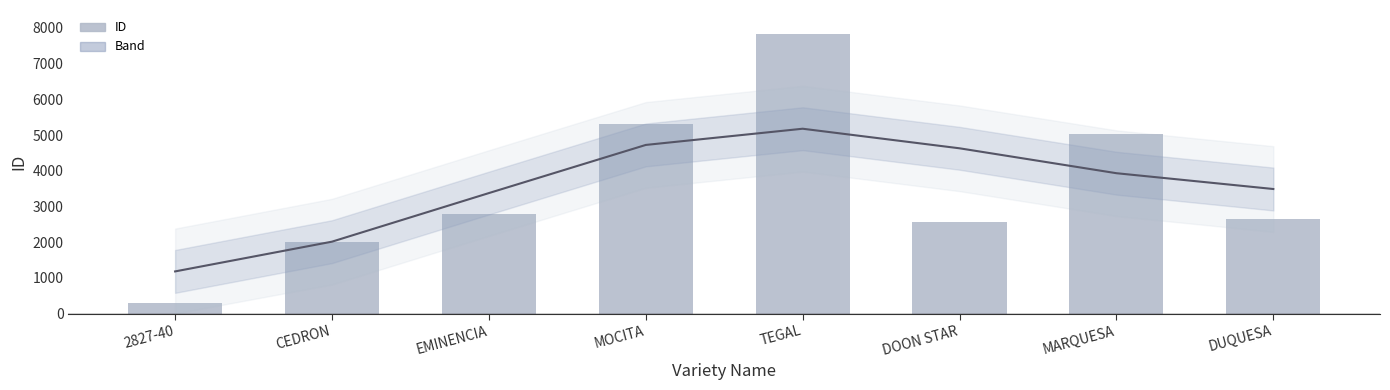

Is the value of Smoothed ID at DUQUESA greater than the value of ID at DOON STAR?

Yes